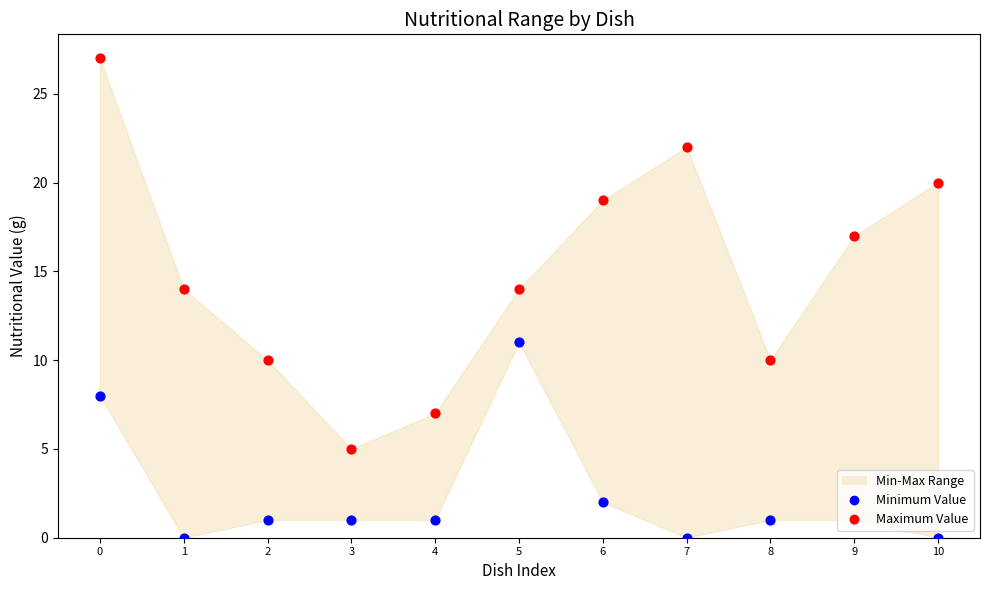

Which series contains the lowest Y value?

Minimum Value